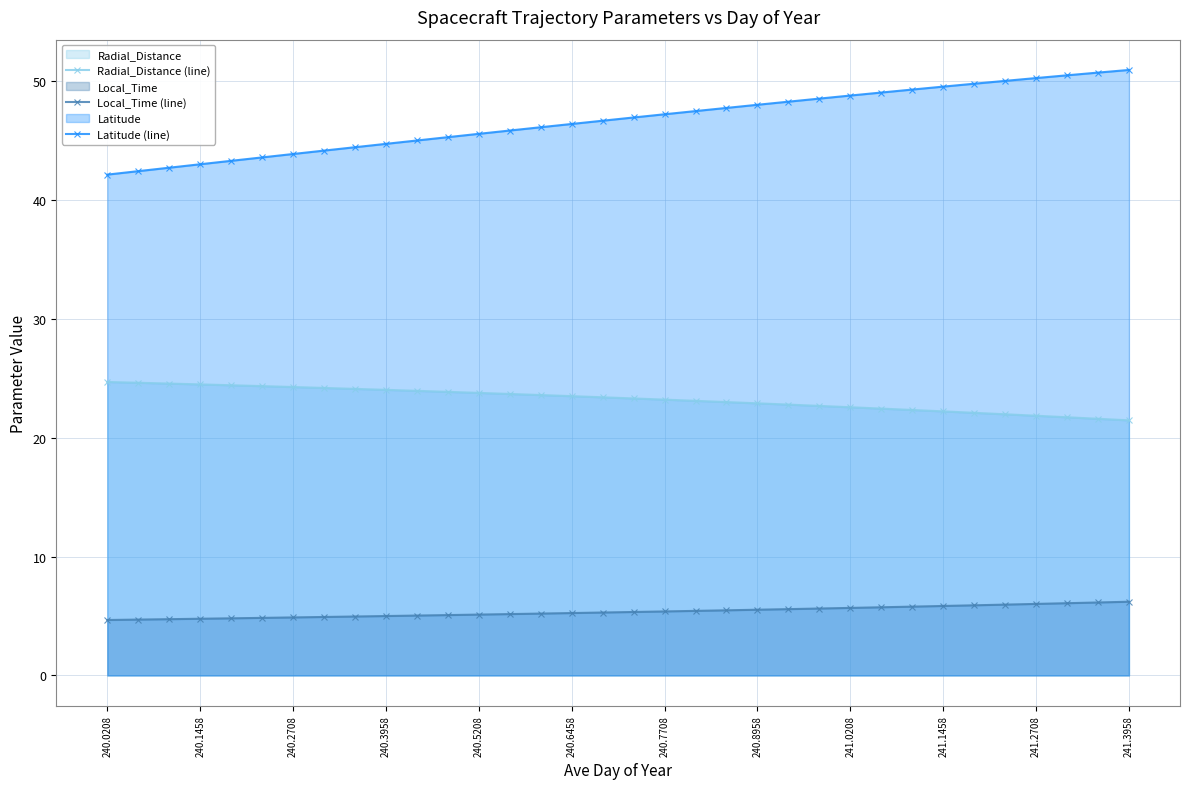

Is it true that Local_Time (line) equals 3.0 at 240.7708?

False